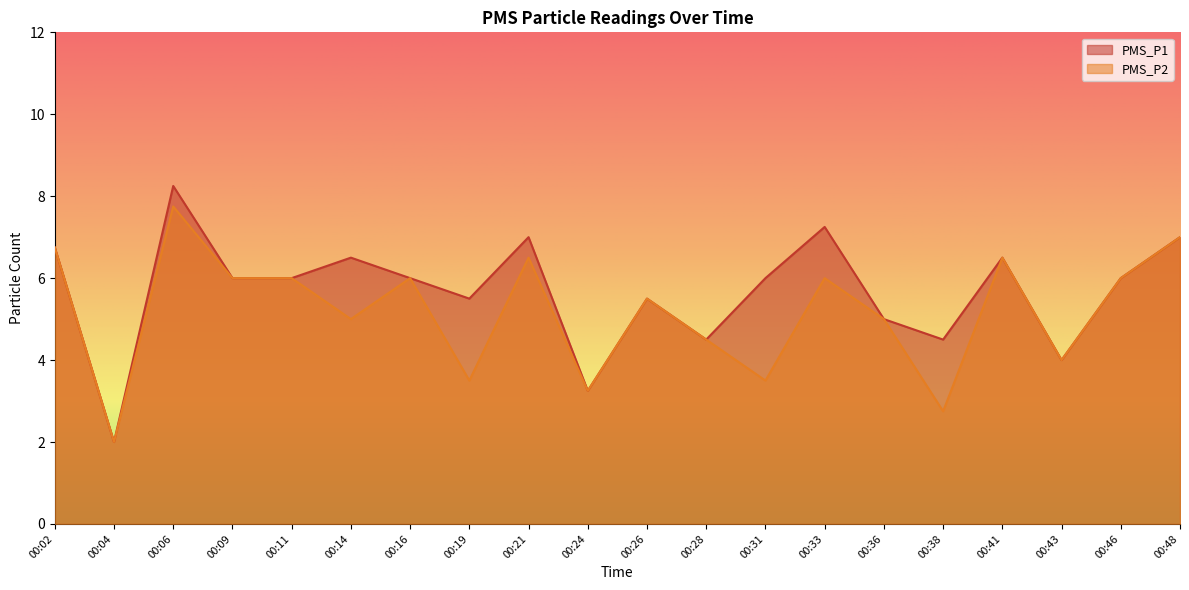

Which series has the widest spread of values?

PMS_P1